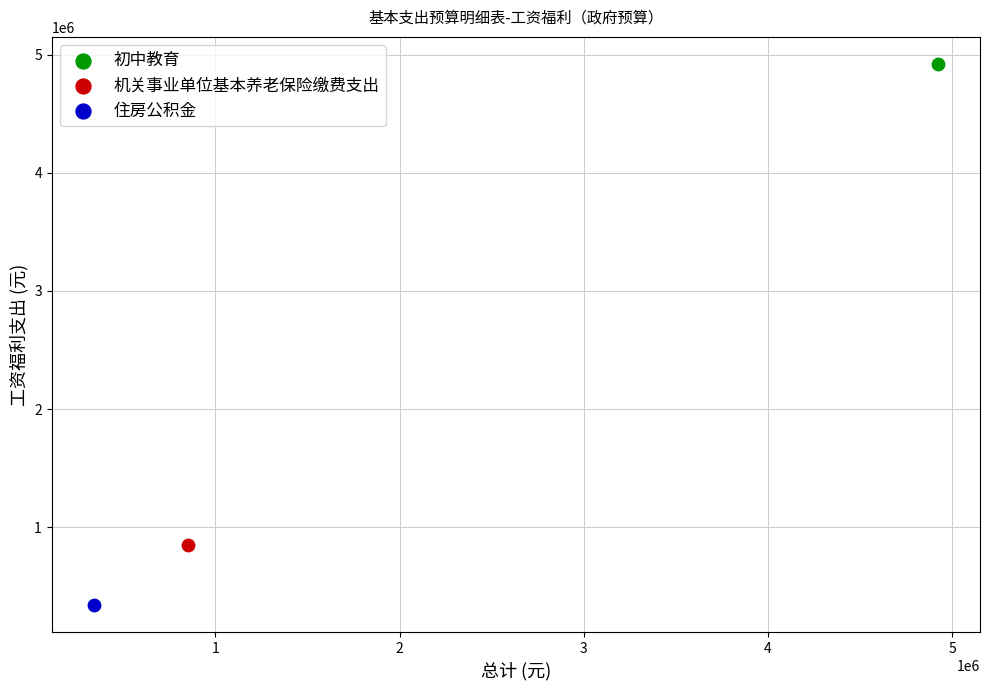

Which series reaches the minimum Y coordinate?

住房公积金